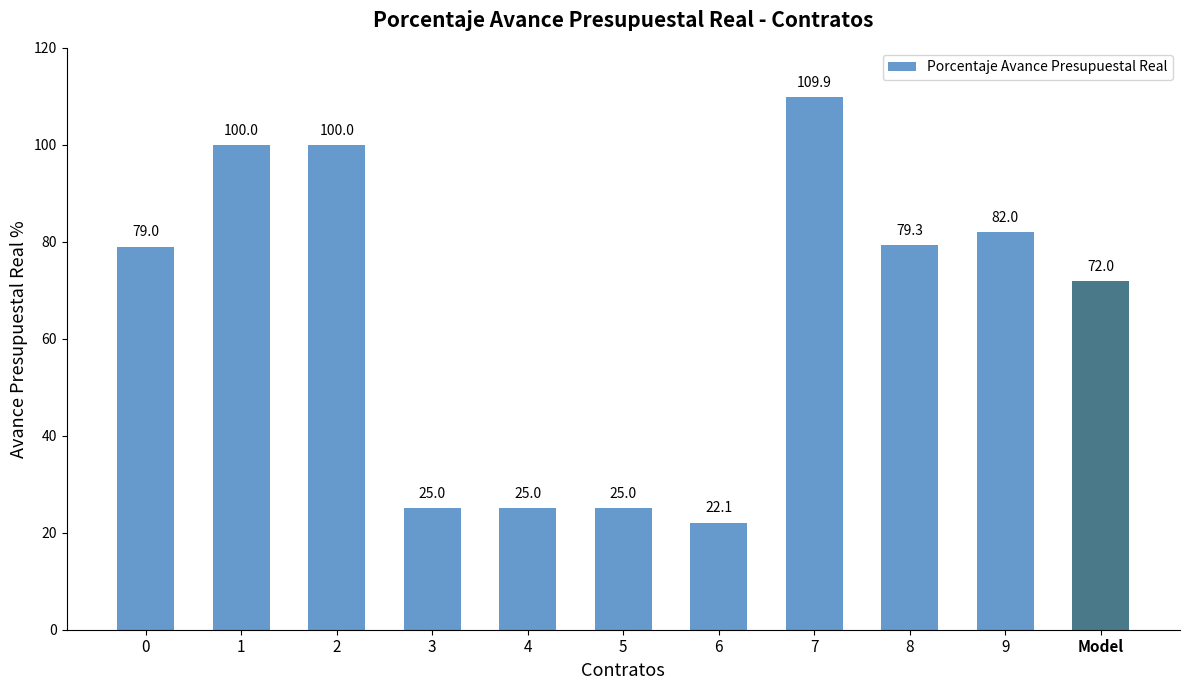

What is the average value?

65.4